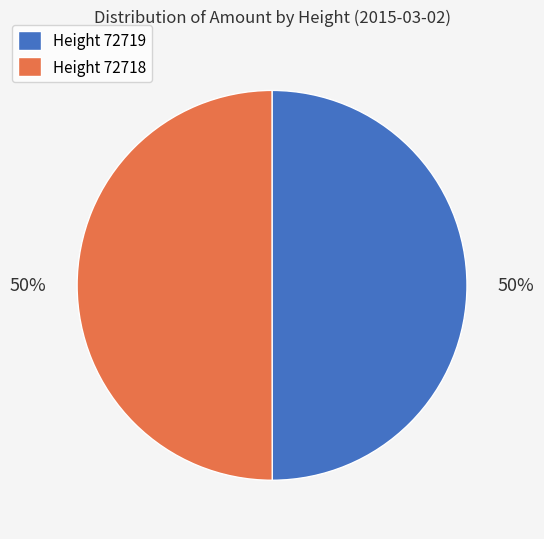

What percentage is the Height 72718 slice, to the nearest percent?

50%